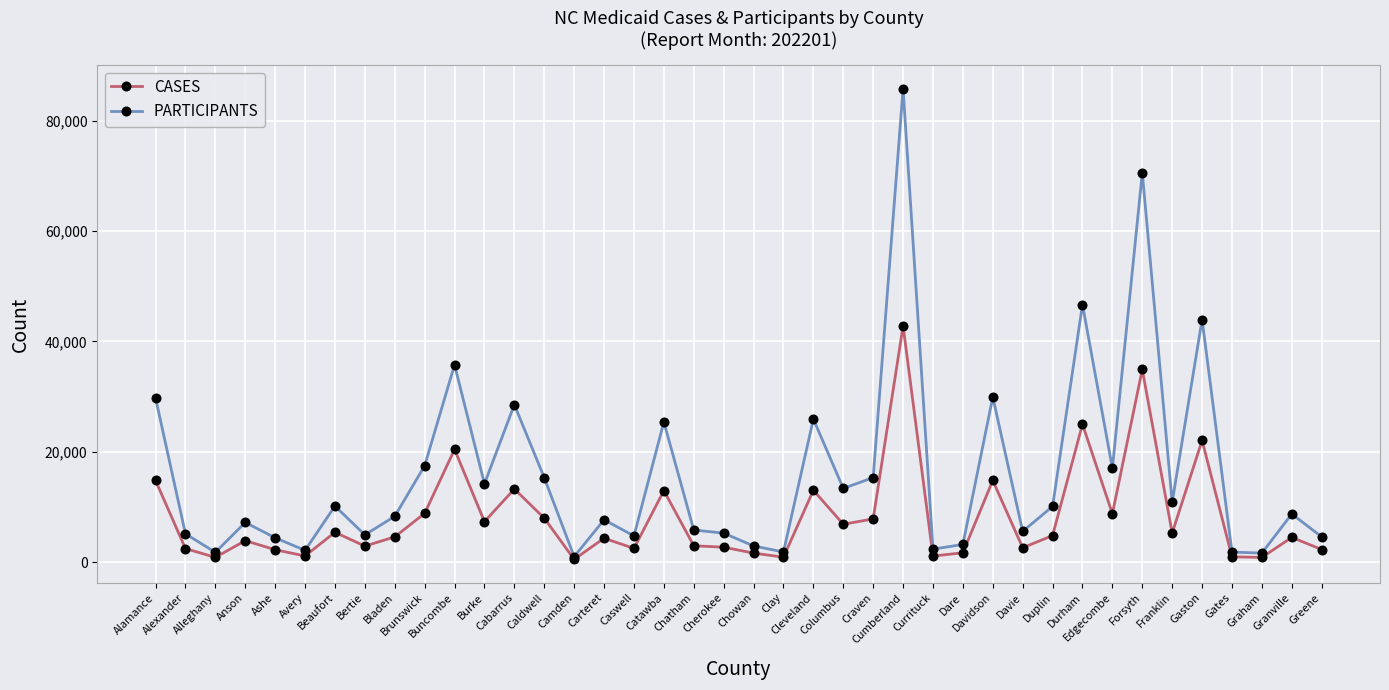

Rank the series by their average value, from highest to lowest.

PARTICIPANTS, CASES